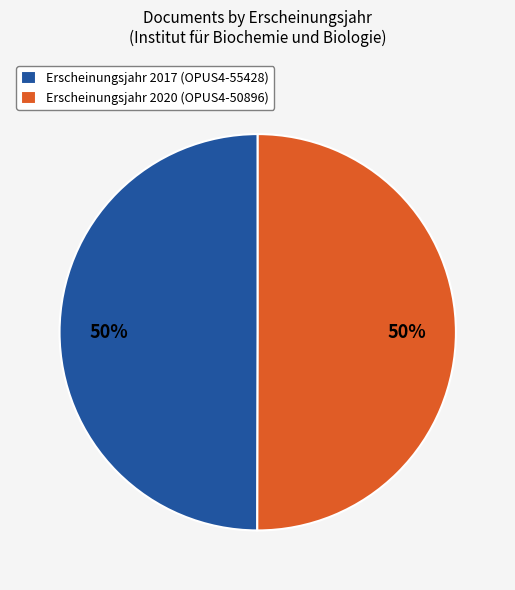

How many slices are in this pie chart?

2